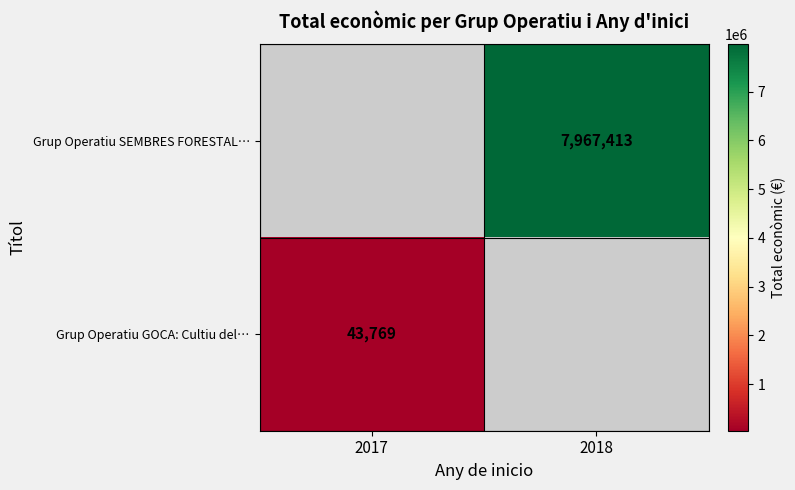

True or false: Grup Operatiu GOCA: Cultiu del… has a value of 61100 at 2017.

False